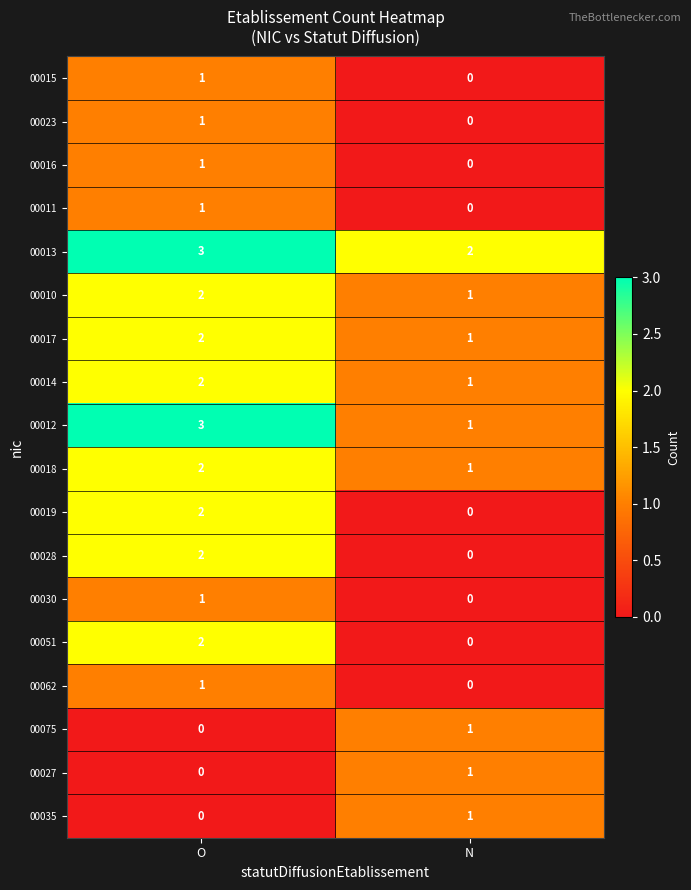

Is it true that 00012 equals 1 at N?

True